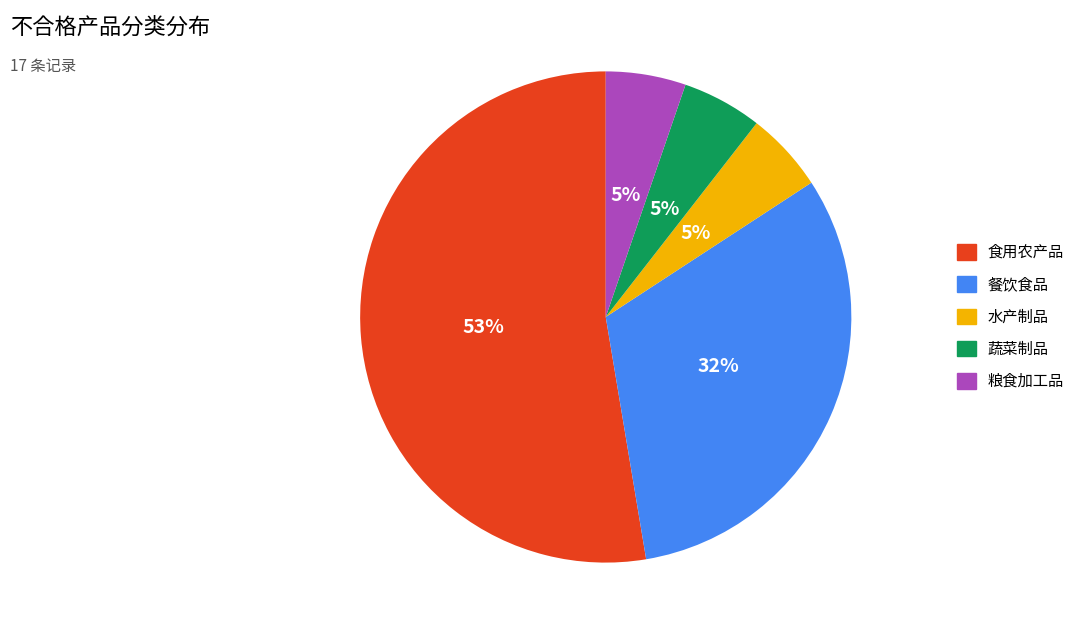

To the nearest percent, what is the average slice percentage?

20%